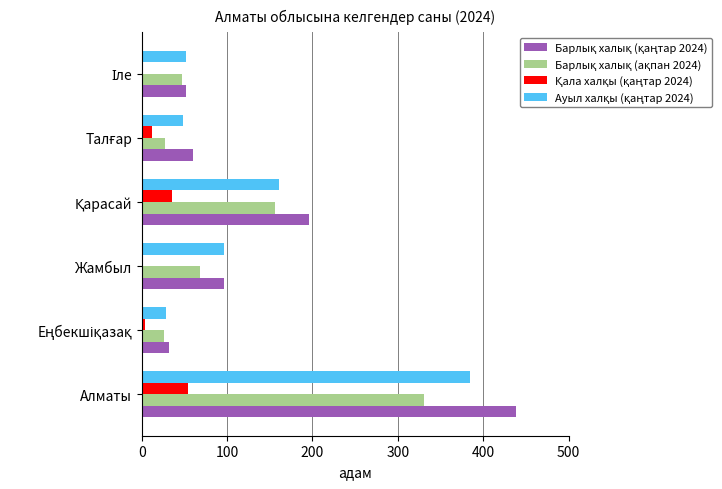

What is the total value across all series at Жамбыл?

260